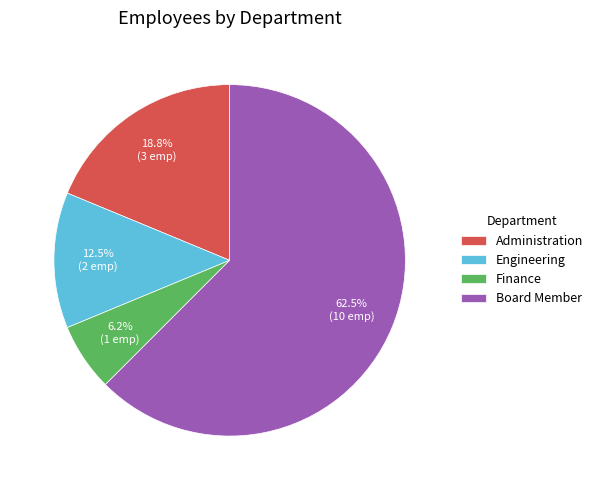

Which category has the biggest portion of the pie?

Board Member